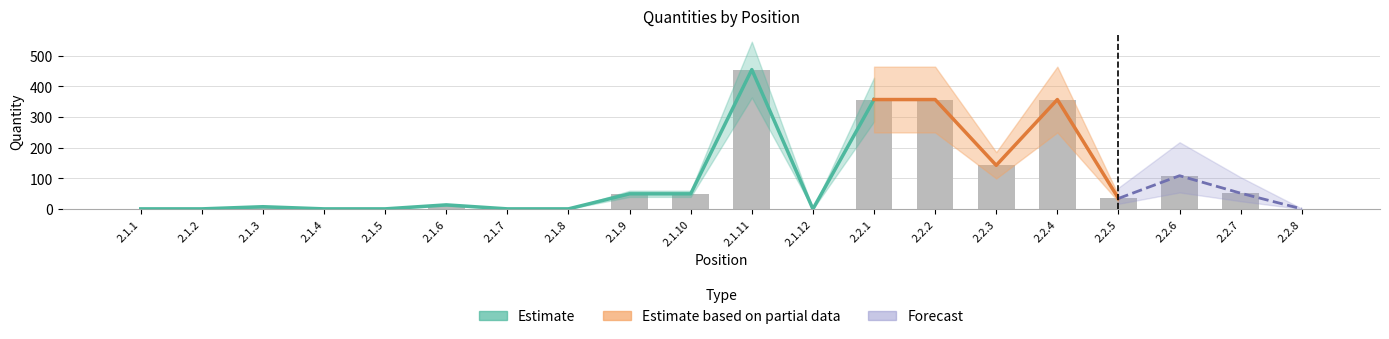

What is the minimum value shown in the chart?

0.5